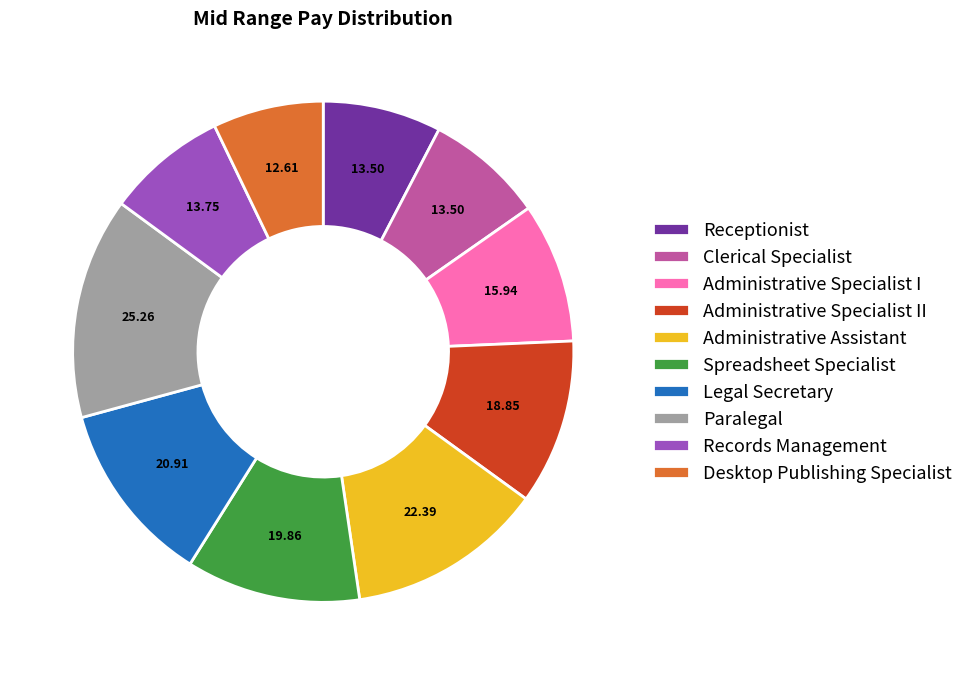

Is it true that Administrative Specialist I is 2% of the pie?

False